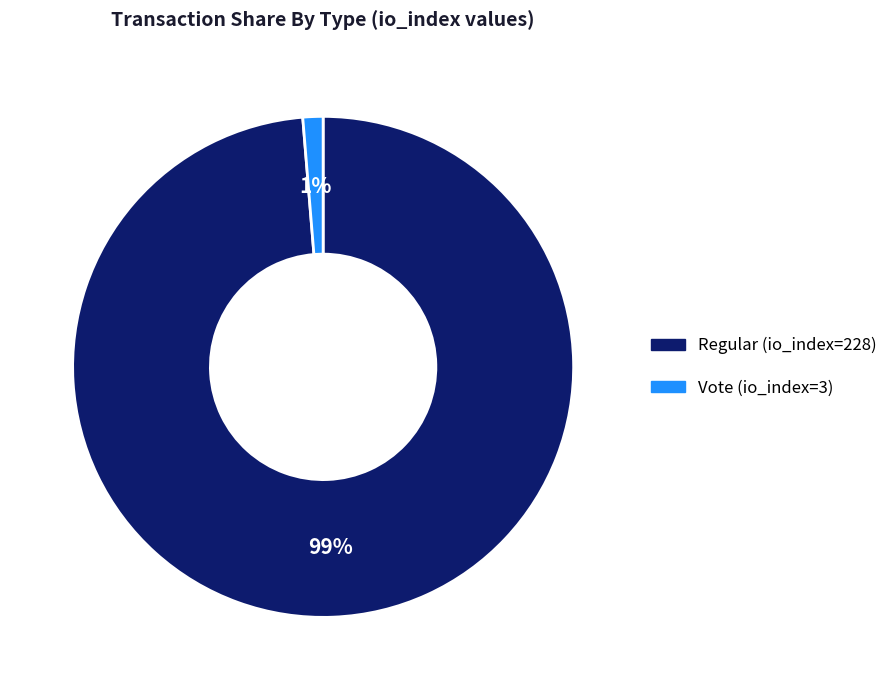

Does any single category account for the majority?

Yes